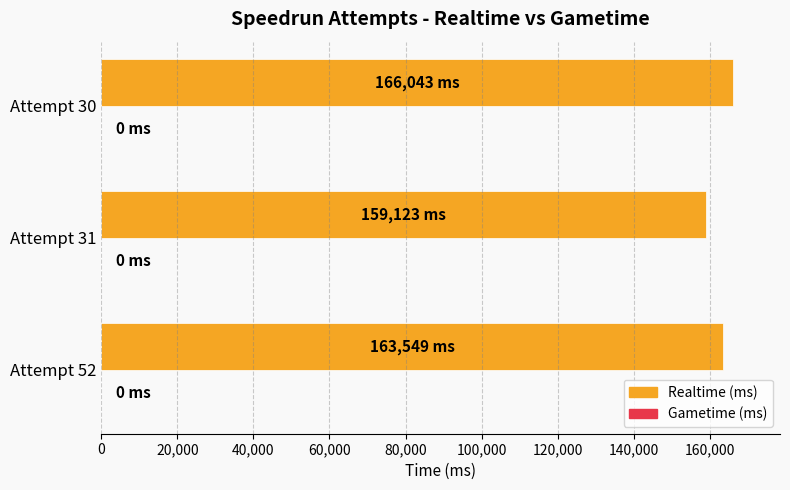

How many categories are shown in the chart?

3